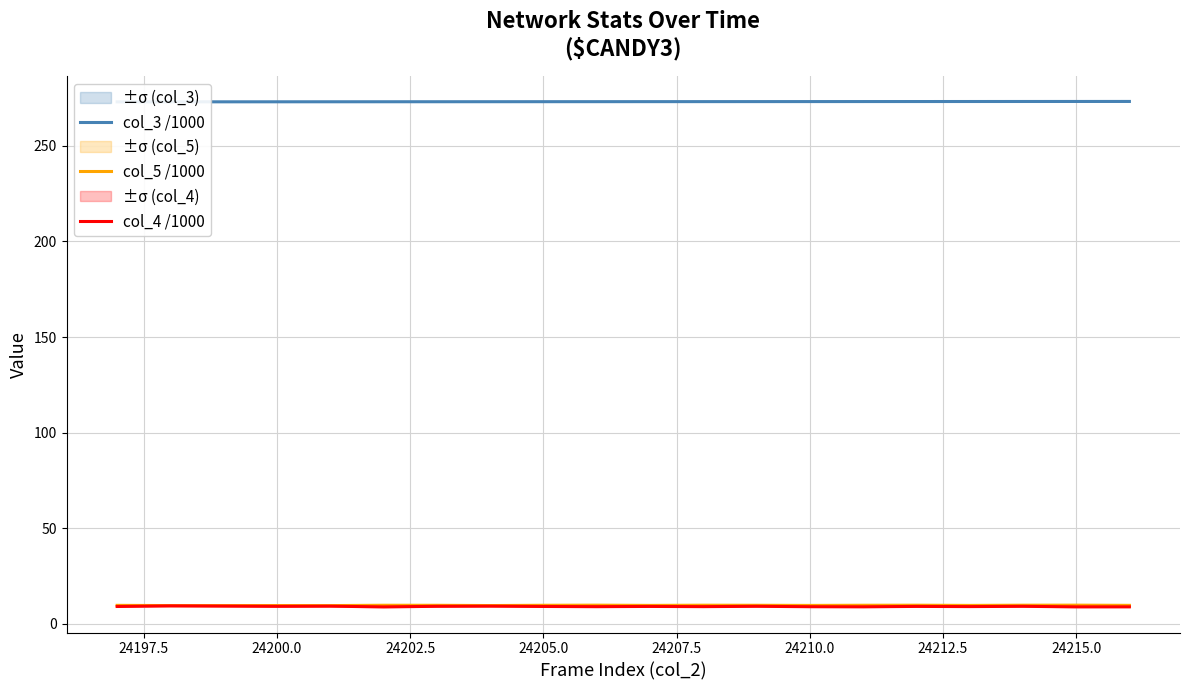

At how many categories does at least one series exceed 69?

20